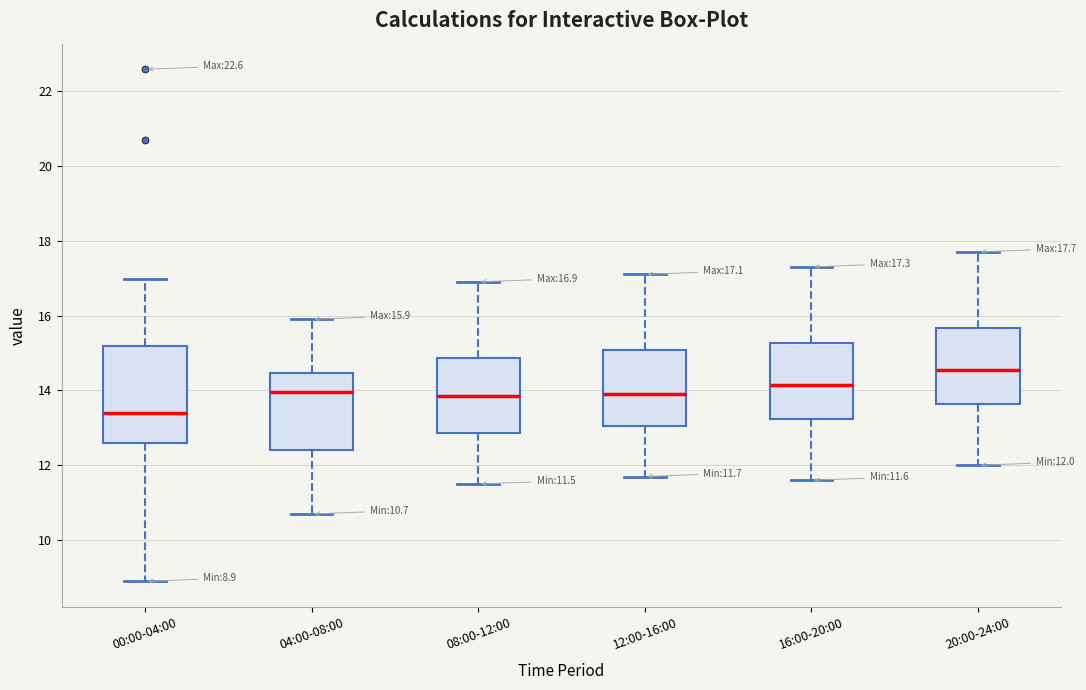

Comparing the boxes themselves (not the whiskers), which one is the tallest?

00:00-04:00